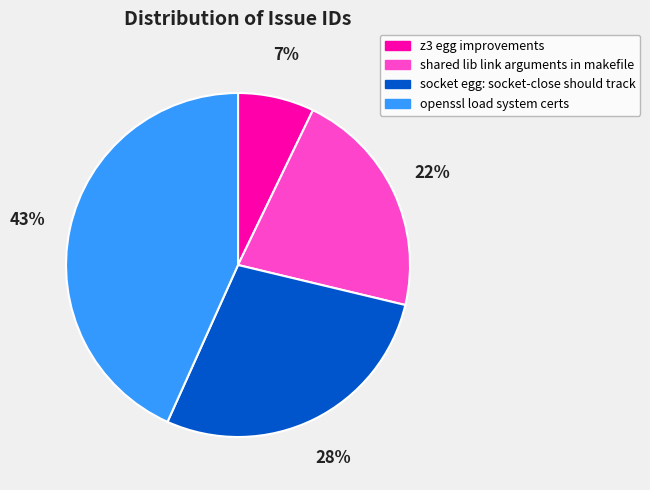

What is the ratio of the value at shared lib link arguments in makefile to the value at openssl load system certs?

0.5